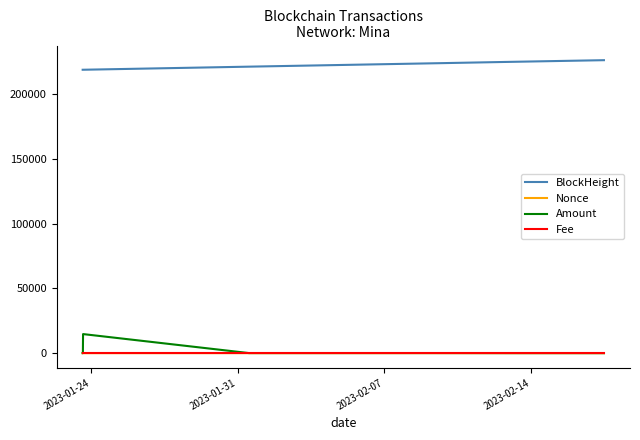

True or false: BlockHeight and Nonce cross at least once.

False